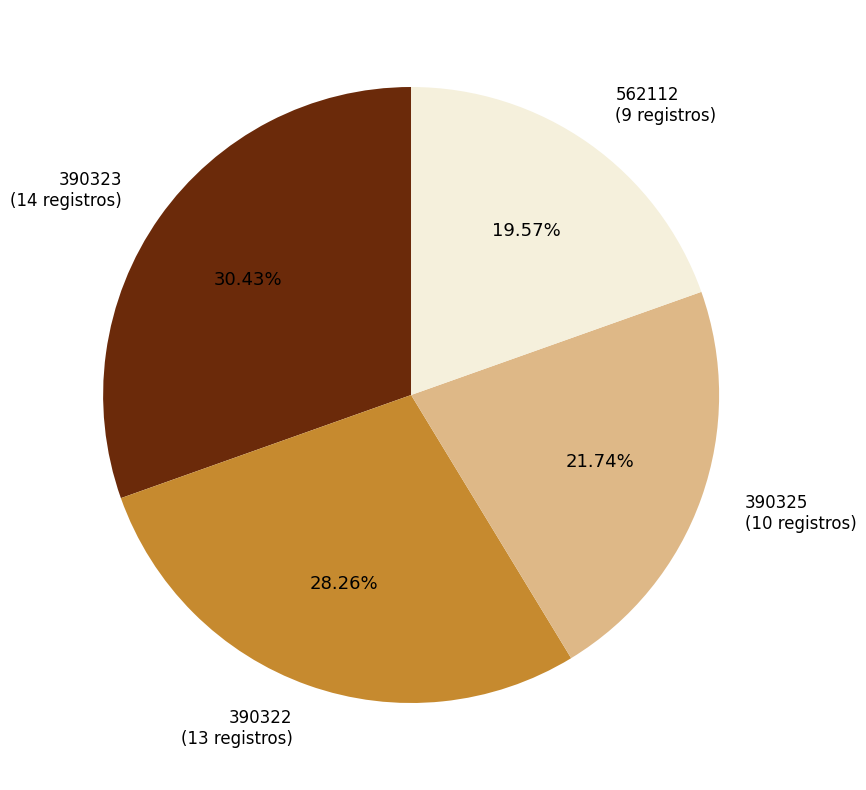

Which category has the smallest portion of the pie?

562112